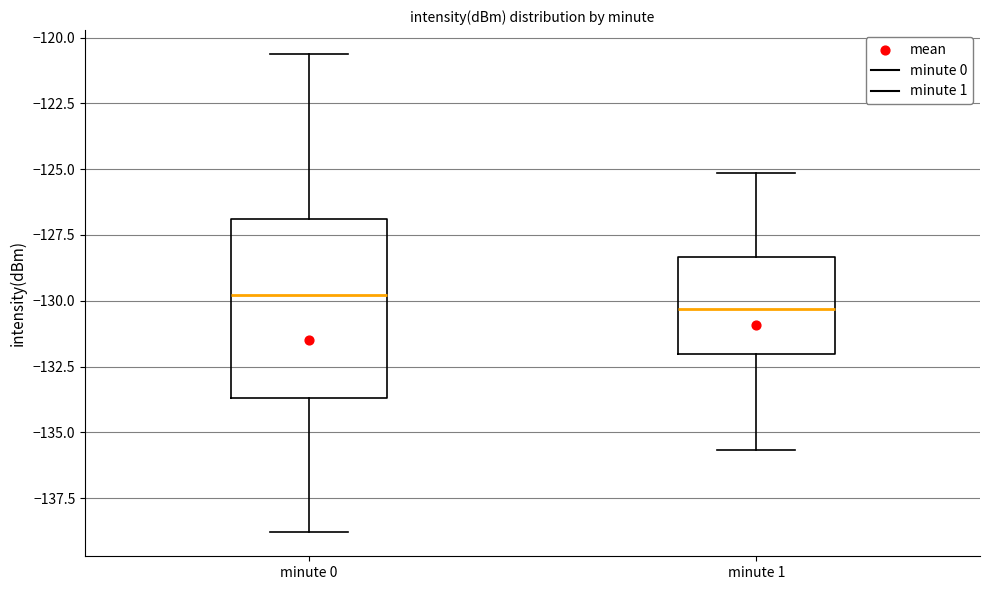

Reading left to right, transcribe this box plot: for each box, give where its median line is, the range the box spans, and where its two whiskers end, as read against the y-axis. The values are not printed on the chart, so give them approximately, as read against the axis.

minute 0: median -130.0, box -133.5 to -127.0, whiskers -139.0 to -120.5
minute 1: median -130.5, box -132.0 to -128.5, whiskers -135.5 to -125.0